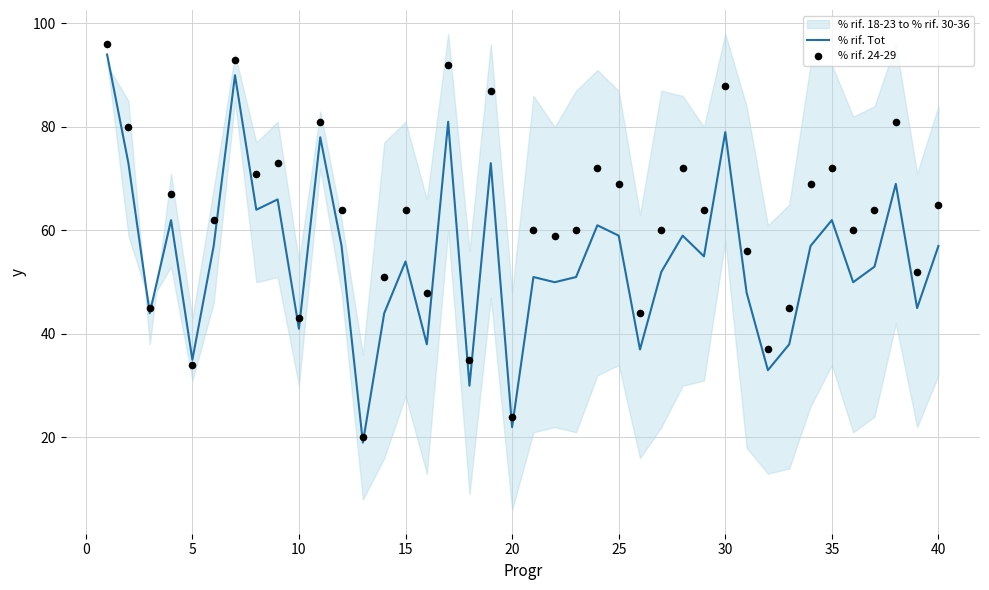

What is the maximum value for % rif. Tot?

94